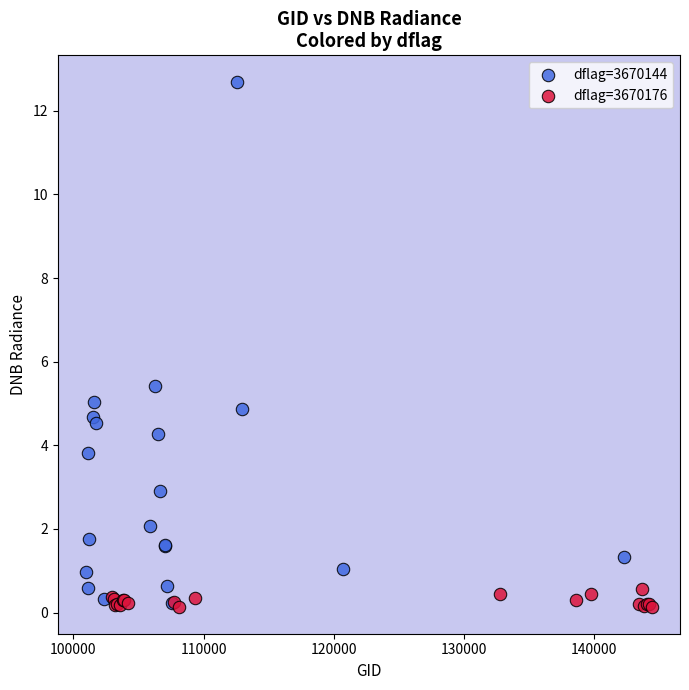

Which series has the largest Y range (max minus min)?

dflag=3670144